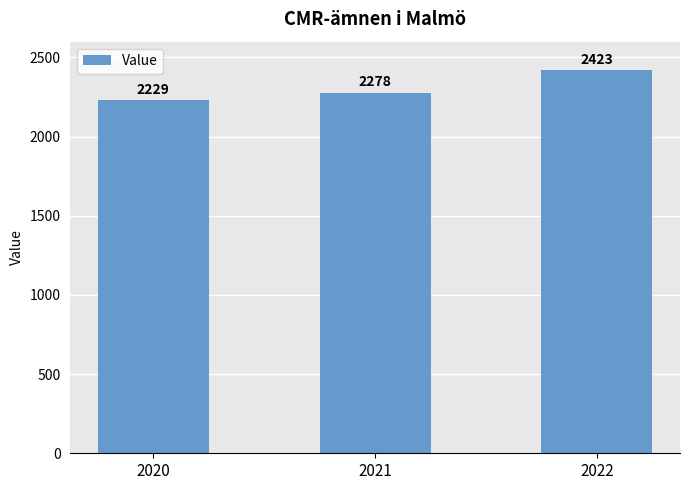

Rank the categories by value from lowest to highest.

2020, 2021, 2022